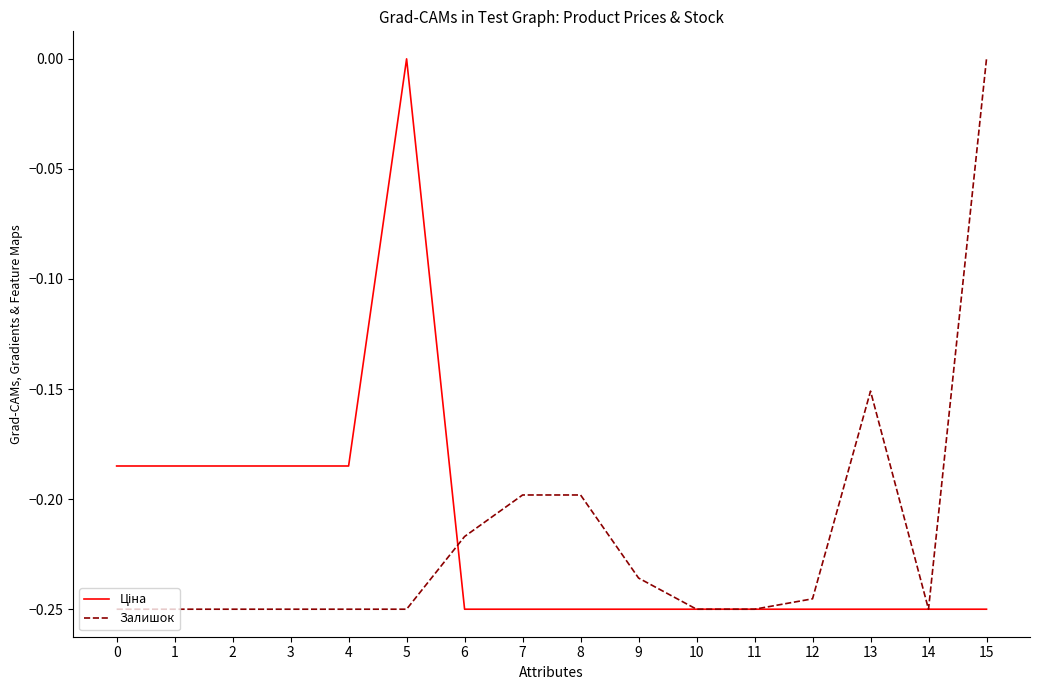

At which label does Залишок reach its peak?

15